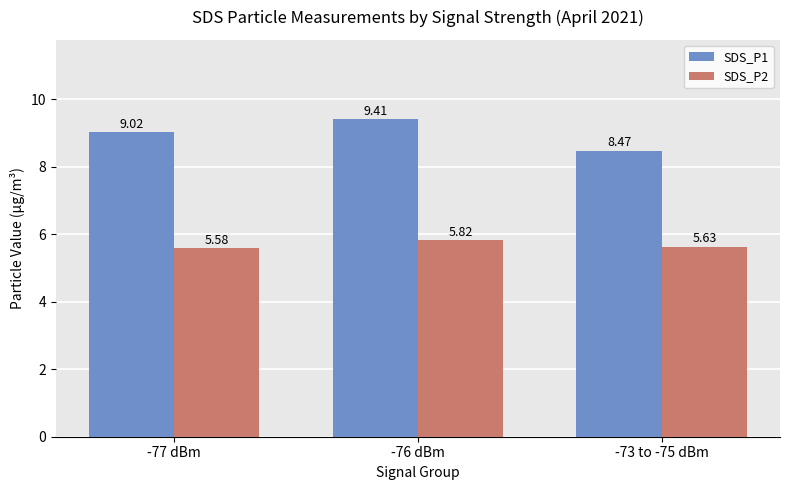

What is the spread (max minus min) of values at -76 dBm?

3.6